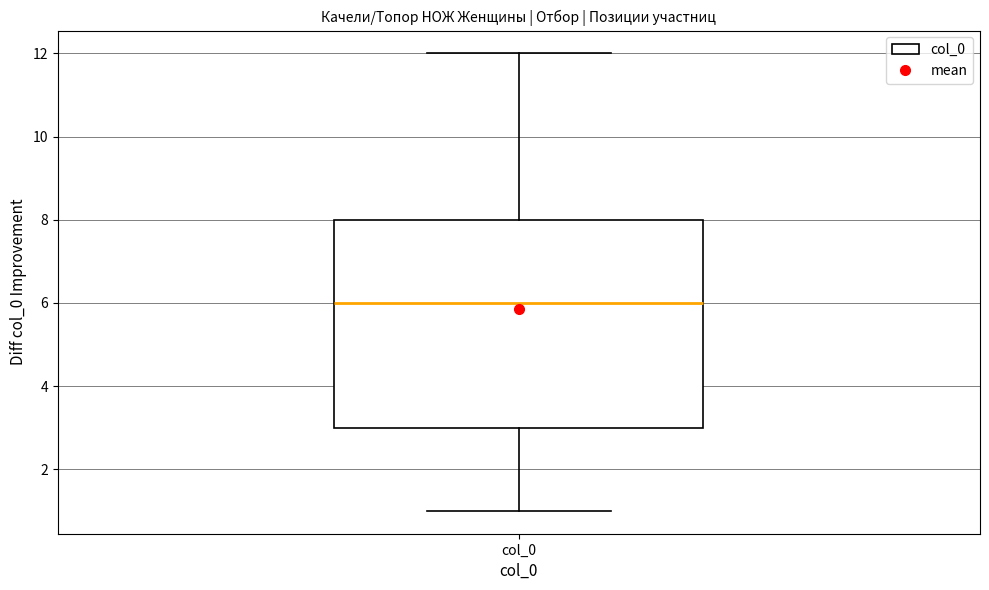

Transcribe this box plot: give where the median line is, the range the box spans, and where the two whiskers end, as read against the y-axis. The values are not printed on the chart, so give them approximately, as read against the axis.

median 6, box 3 to 8, whiskers 1 to 12